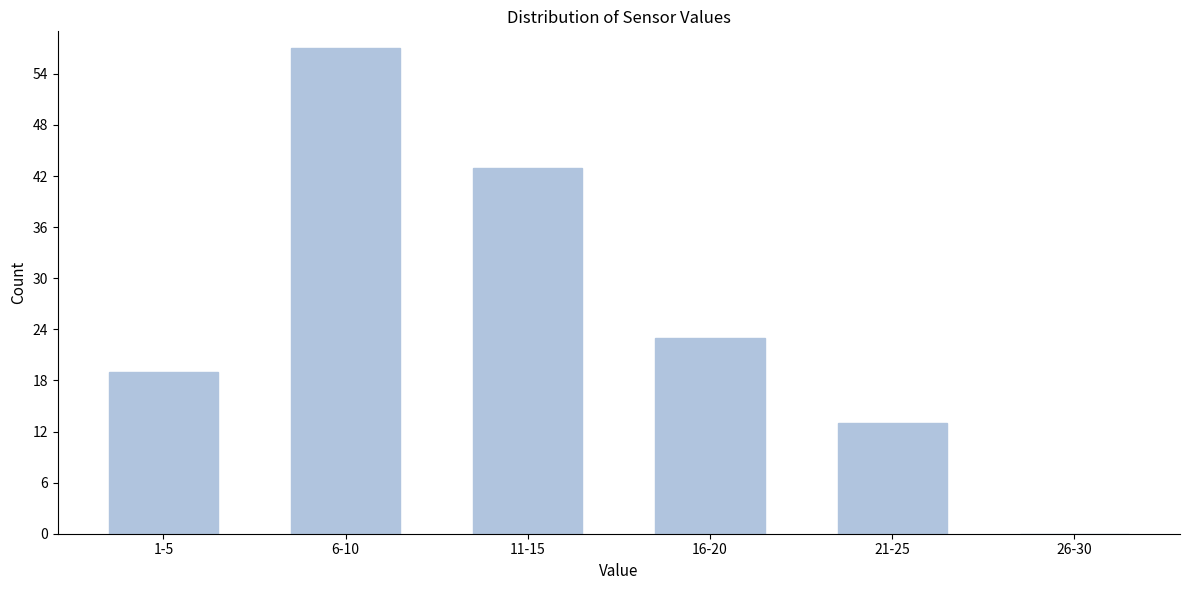

Reading left to right, transcribe all the data shown in this chart.

1-5=19	6-10=57	11-15=43	16-20=23	21-25=13	26-30=0